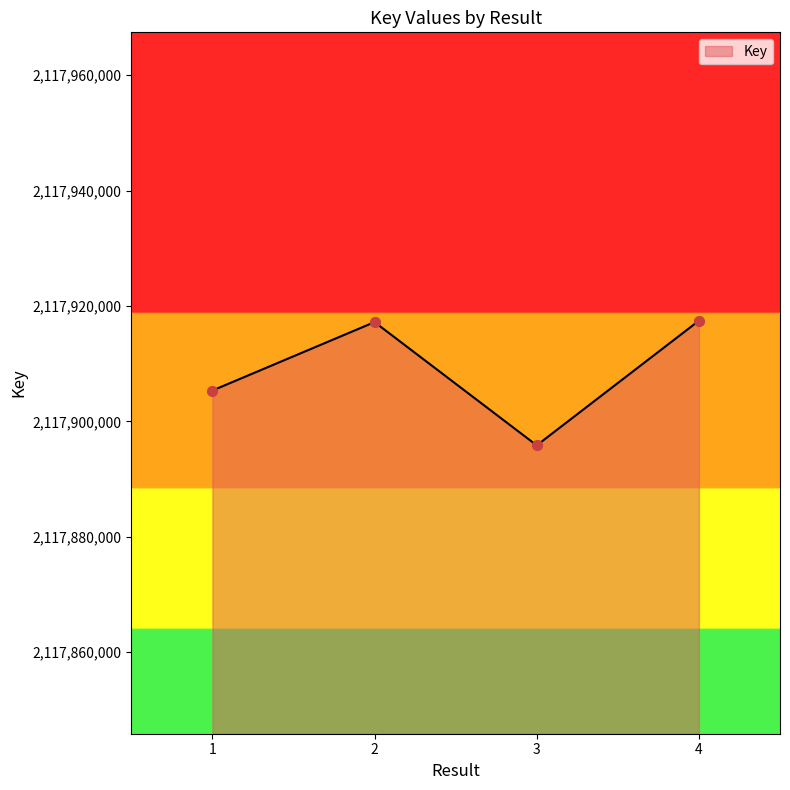

Between 2 and 3, which is larger?

2